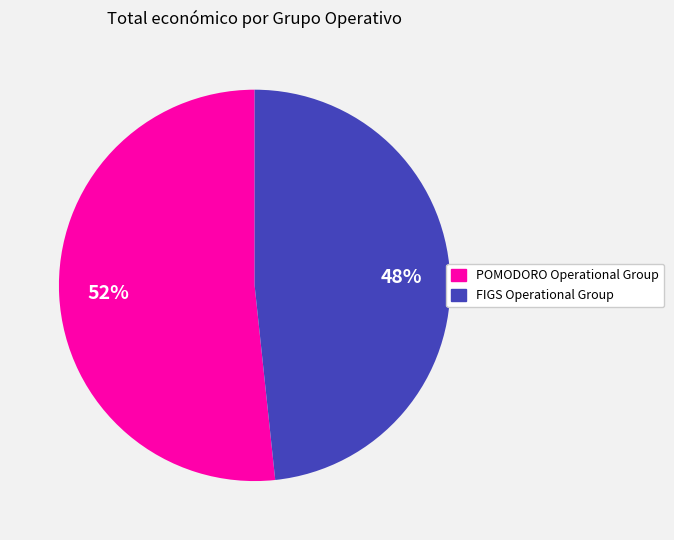

What is the majority slice?

POMODORO Operational Group